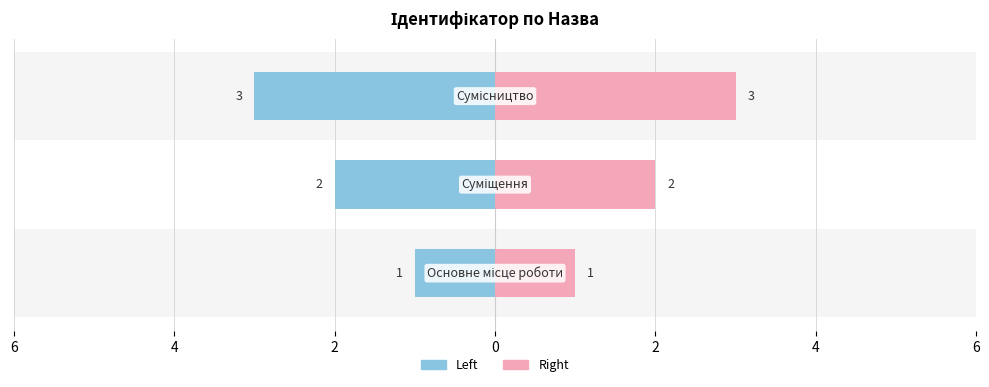

The Left series shows 1 at 2. True or false?

False